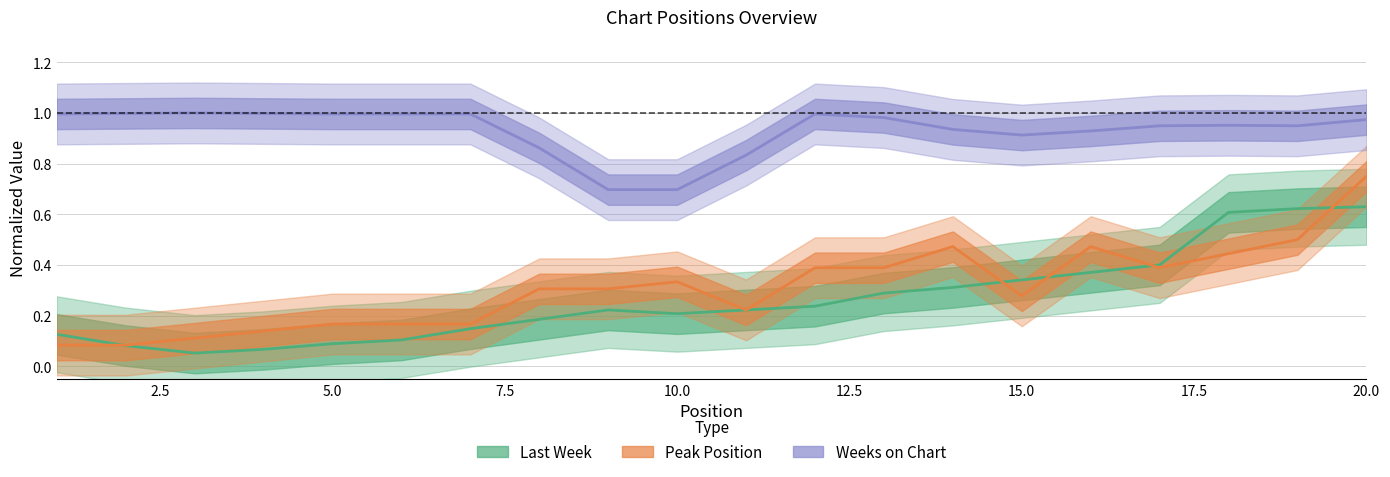

How many categories are shown in the chart?

20